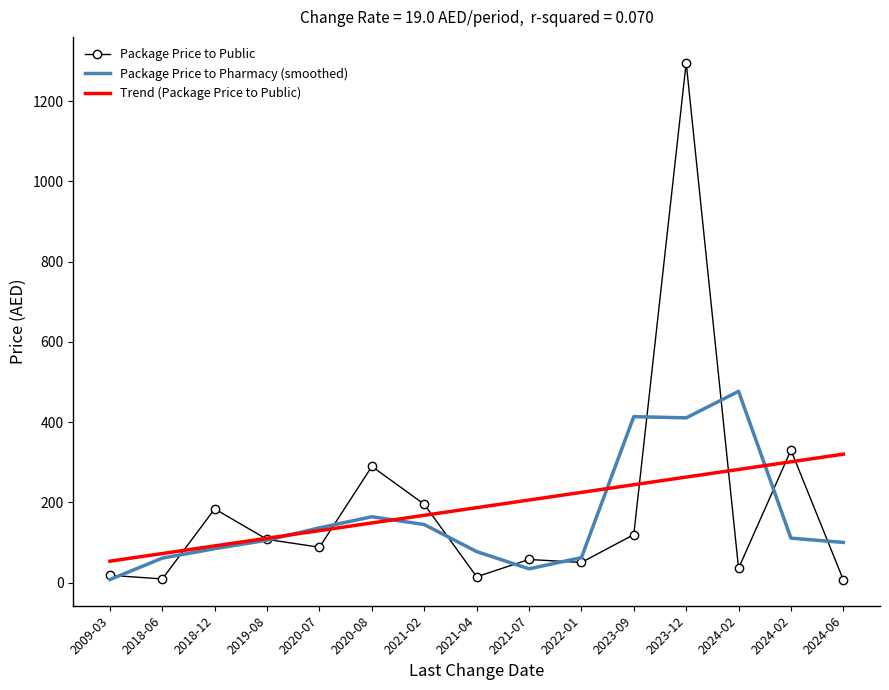

At which label is Package Price to Public closest to 651?

2024-02